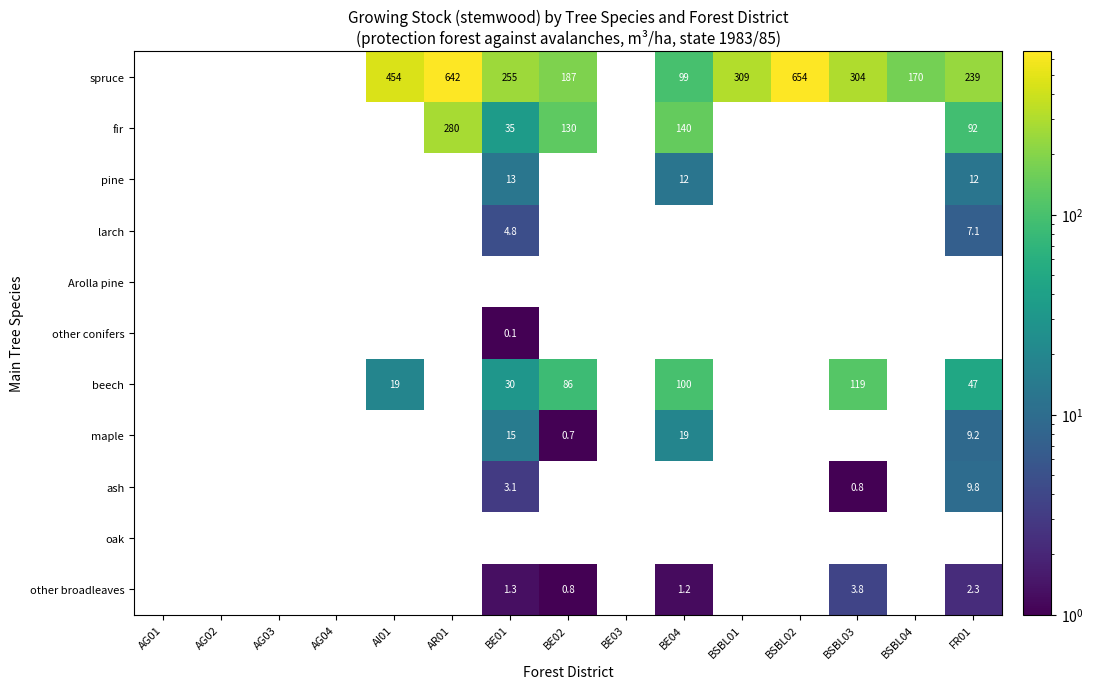

True or false: maple has a value of 1.2 at BE02.

False